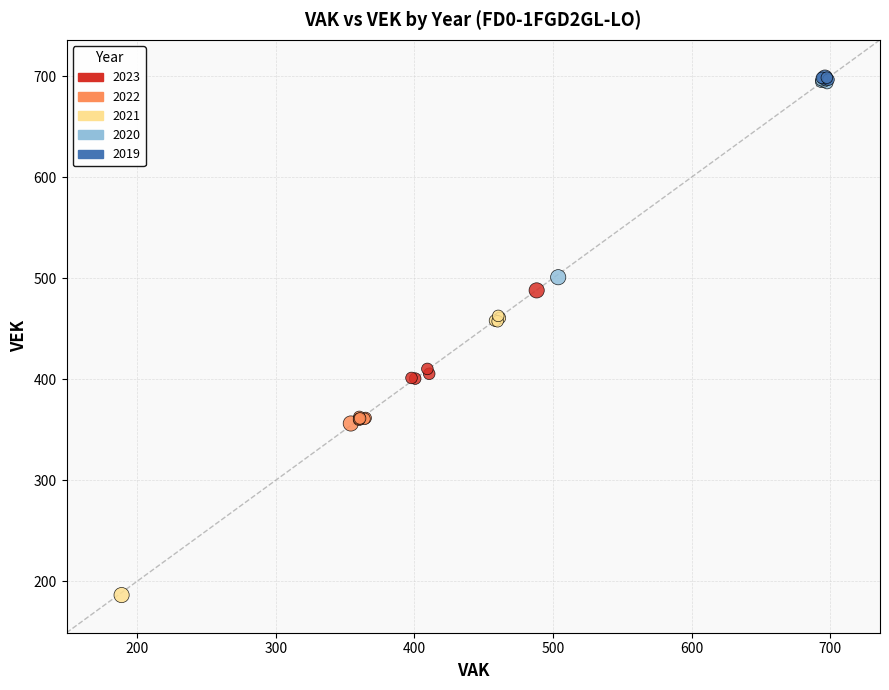

What are all the series names shown in the legend?

2023, 2022, 2021, 2020, 2019